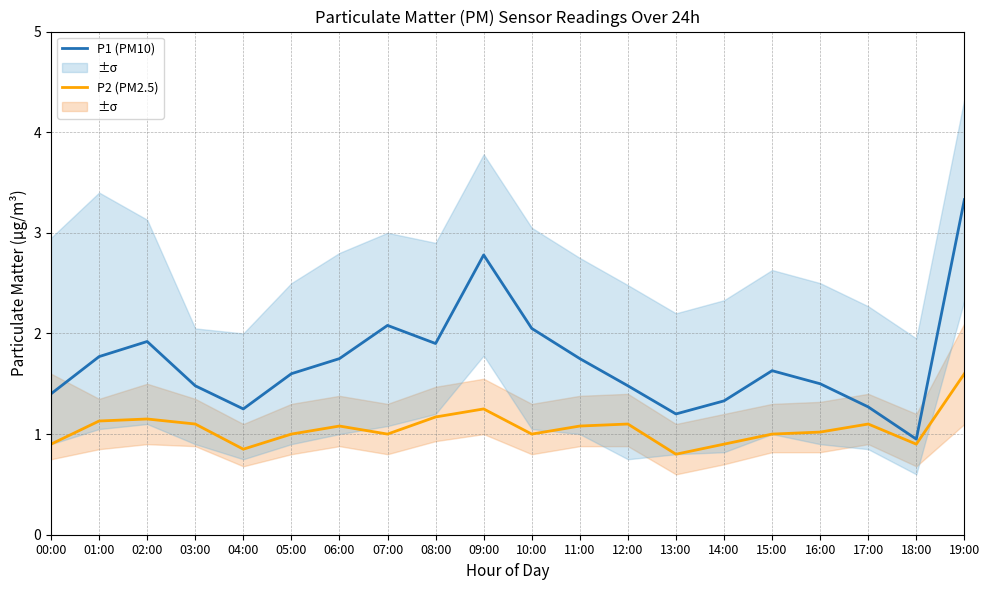

Which category has the lowest value across all series?

13:00